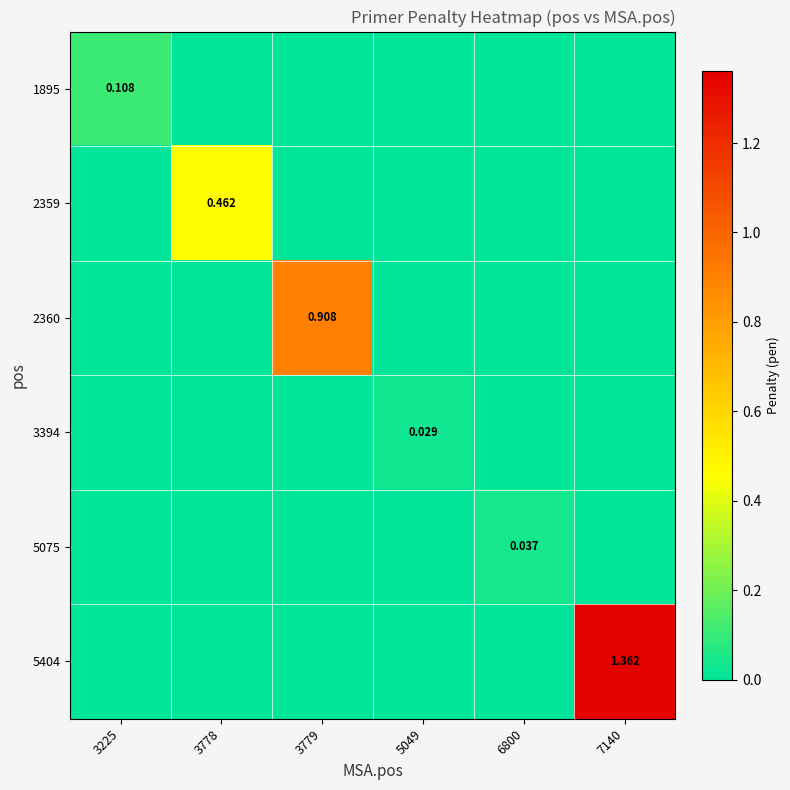

Which label corresponds to the smallest value in the chart?

3778